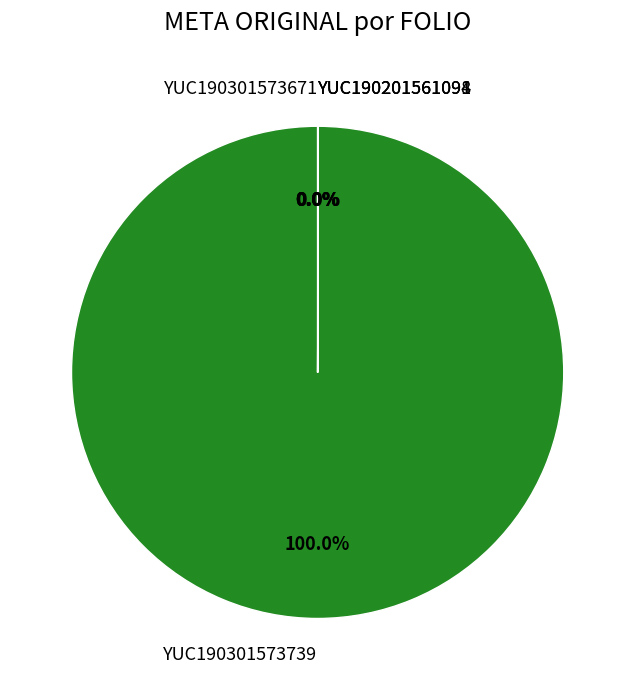

To the nearest percent, what is the average slice percentage?

20%